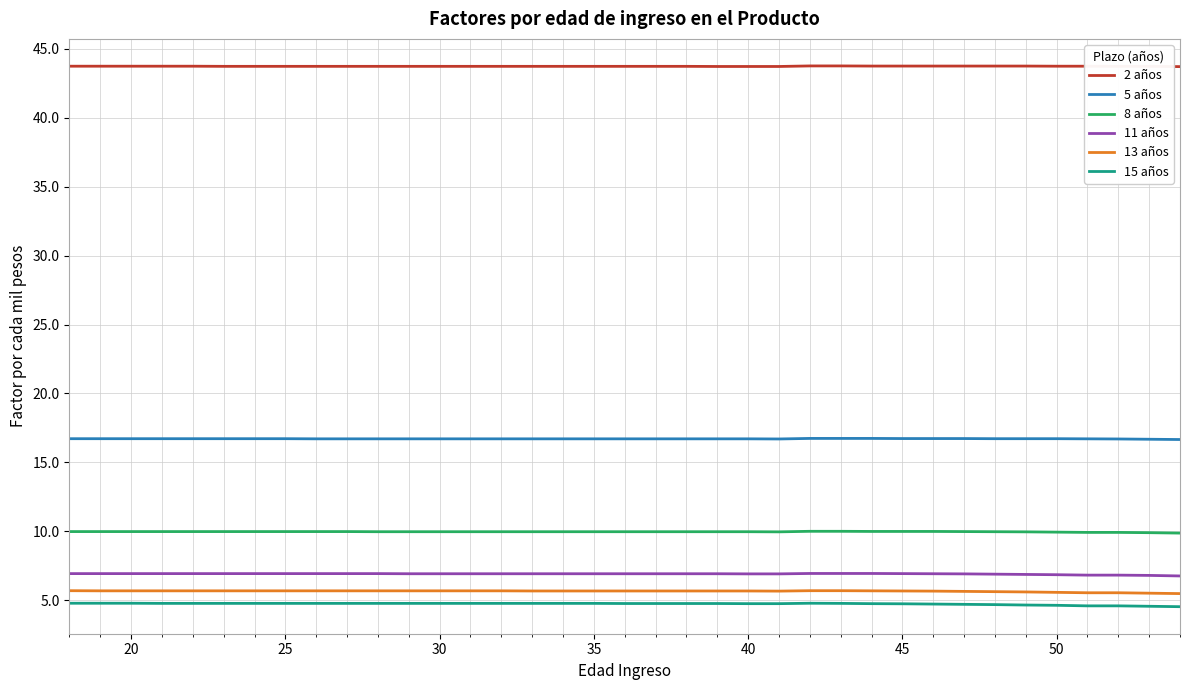

True or false: 15 años and 11 años cross at least once.

False